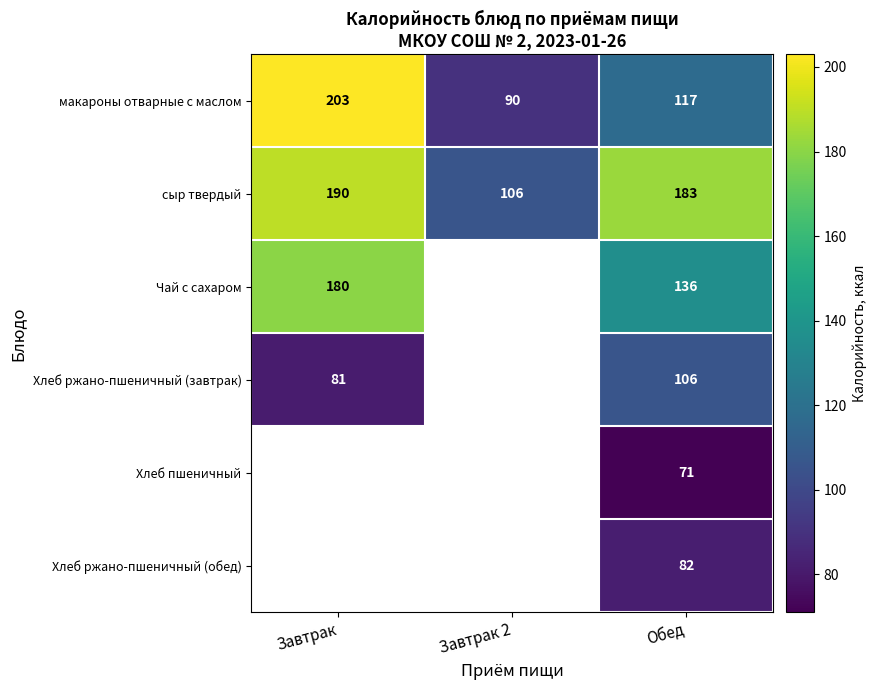

The value of Хлеб ржано-пшеничный (обед) at Обед is 51. True or false?

False